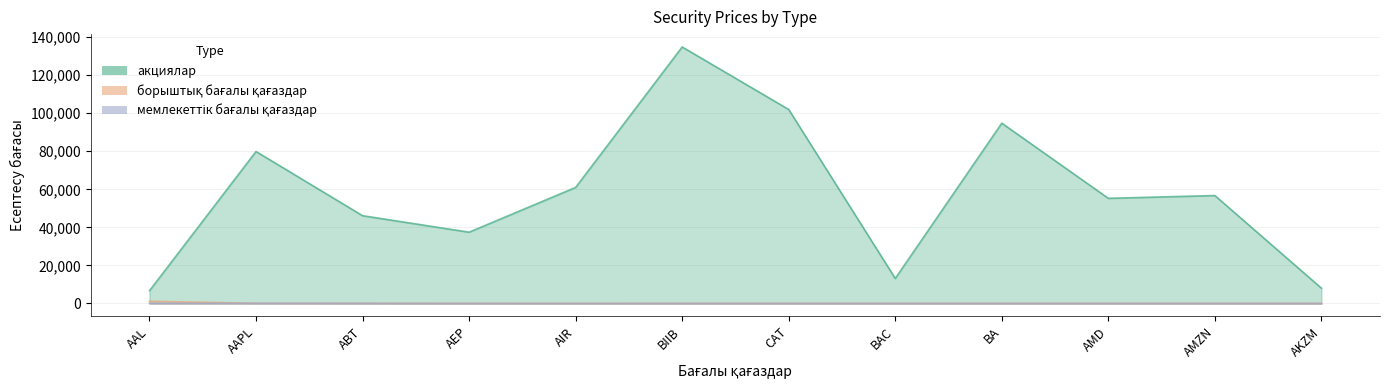

Reading right to left, extract all data points from this chart.

акциялар: 8042.0	56726.9	55270.7	94755.5	13153.4	101947.2	134816.1	60994.7	37470.7	46138.8	79870.3	6707.8
борыштық бағалы қағаздар: 91.3	89.9	101.2	101.0	88.3	91.0	92.5	82.9	89.4	90.2	99.8	1170.6
мемлекеттік бағалы қағаздар: 0.0	0.0	0.0	0.0	0.0	0.0	0.0	0.0	0.0	39.2	90.6	93.5